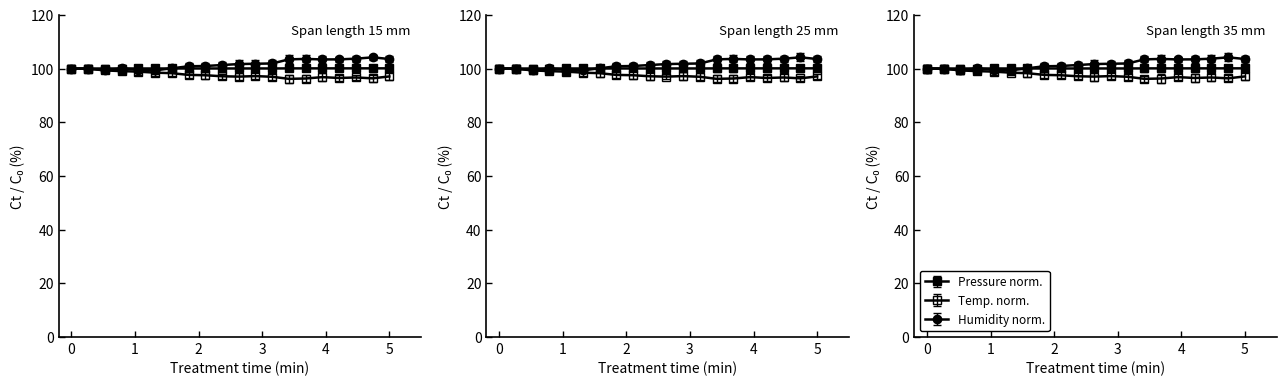

How many interior local peaks does the humidity series have?

3